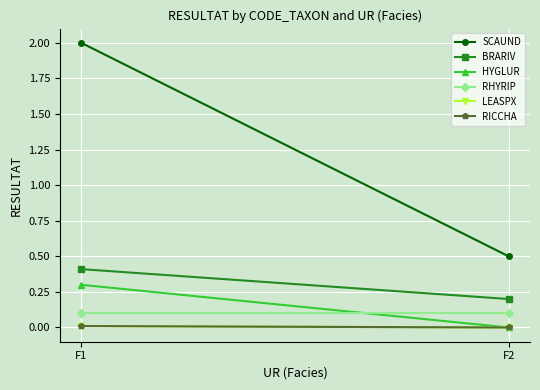

Which category has the highest value in the SCAUND series?

F1